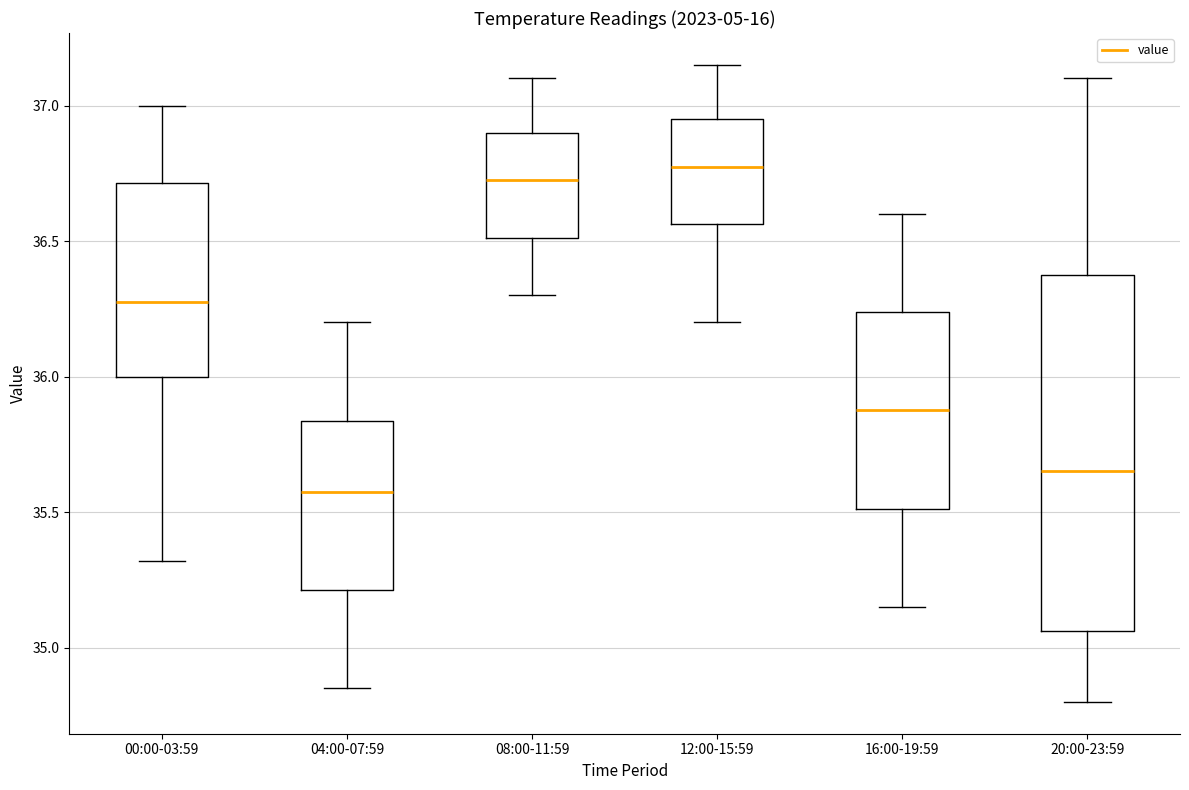

Where is the upper edge of the box for 12:00-15:59 on the y-axis? The values are not printed on the chart, so give them approximately, as read against the axis.

36.95